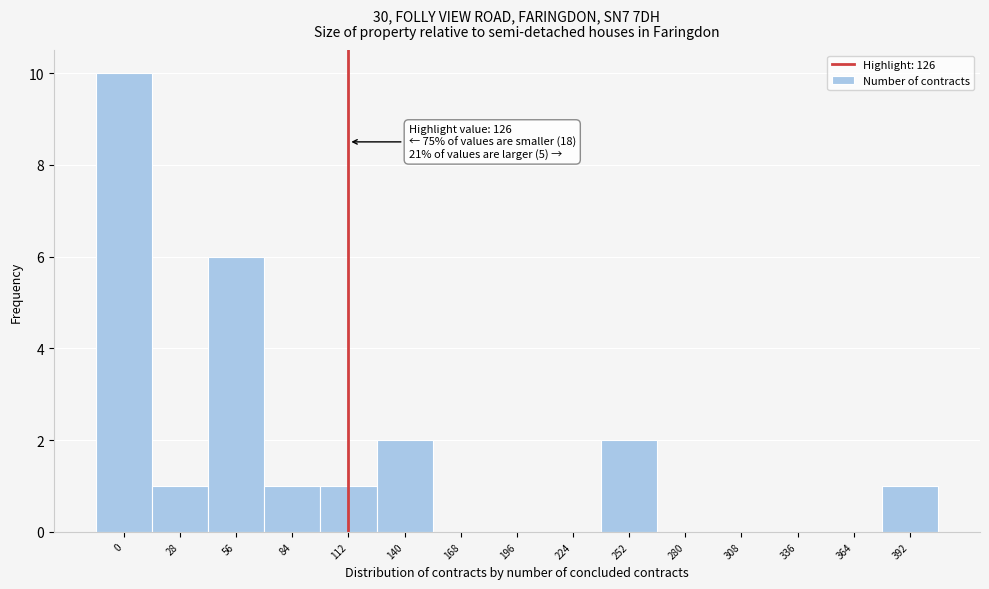

Reading left to right, extract all data points from this chart.

0=10	28=1	56=6	84=1	112=1	140=2	168=0	196=0	224=0	252=2	280=0	308=0	336=0	364=0	392=1